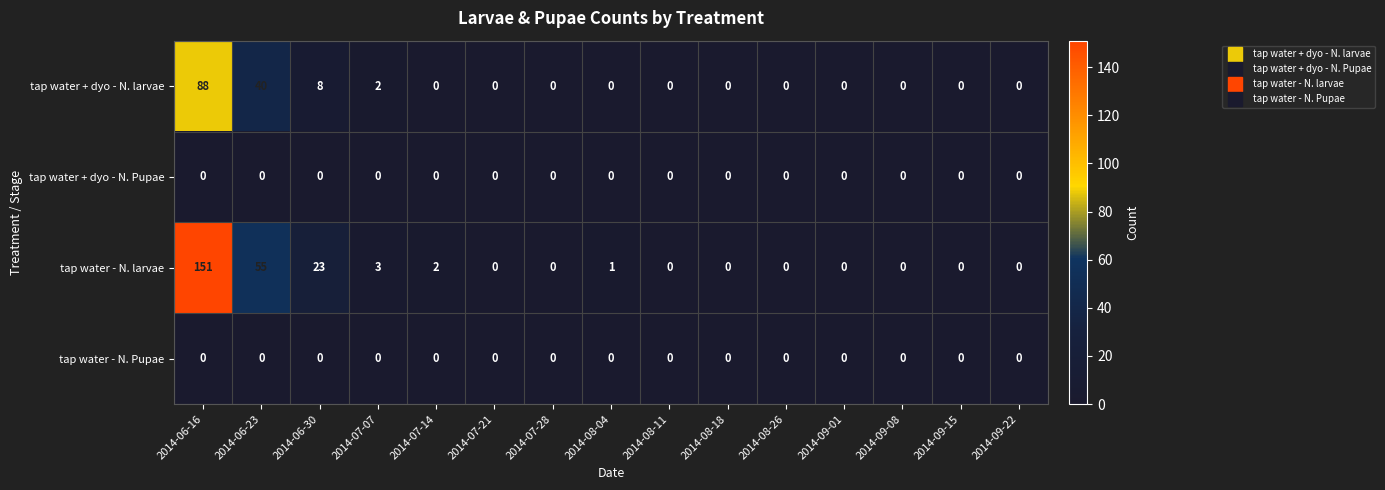

Which label corresponds to the largest value in the chart?

2014-06-16